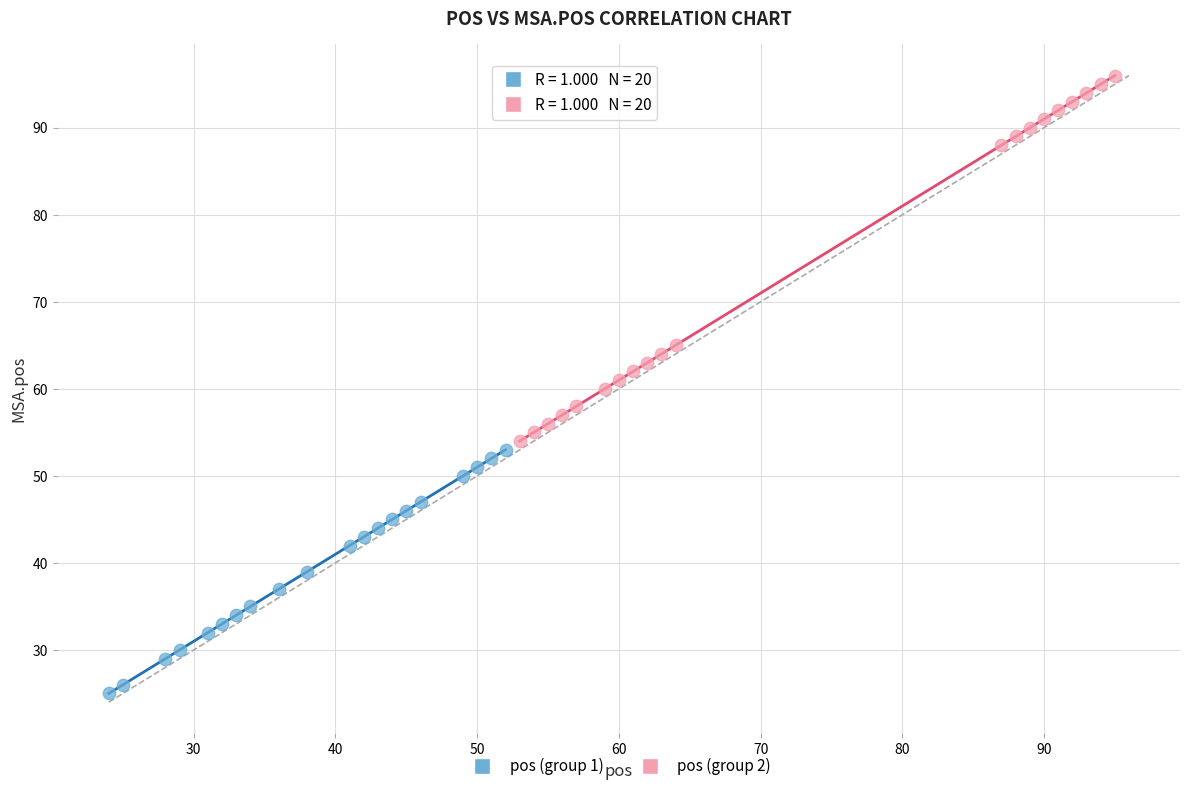

What are all the series names shown in the legend?

pos (group 1), pos (group 2)